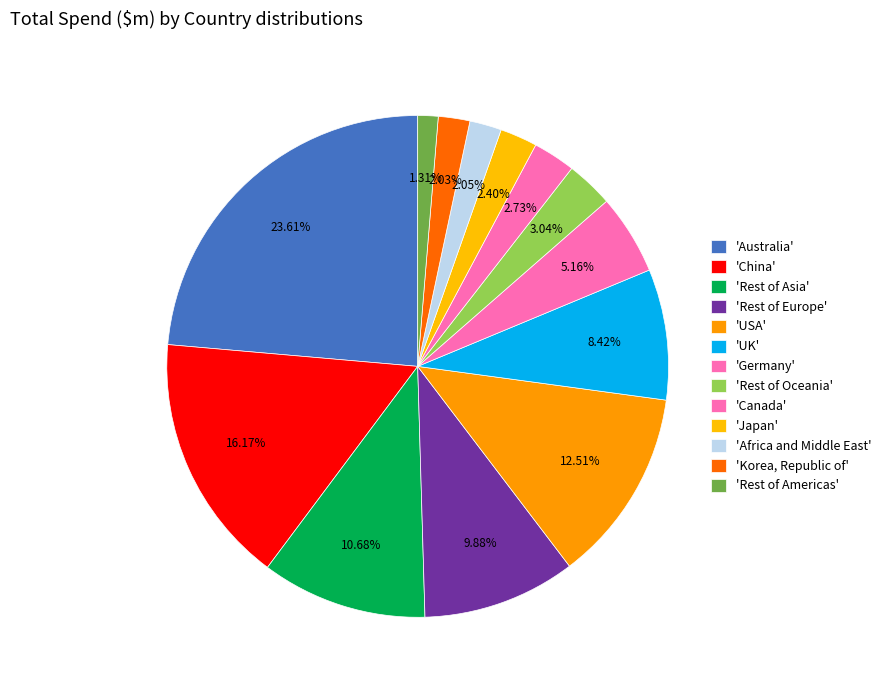

How many segments does this pie chart have?

13